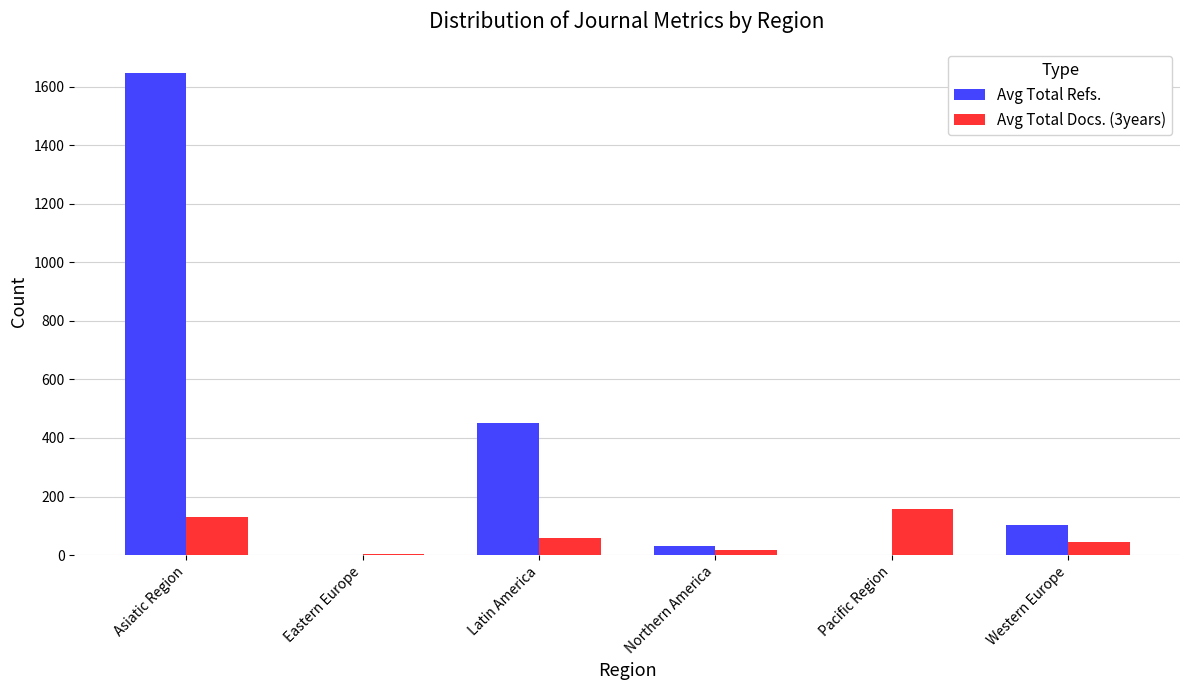

What is the average value of the Avg Total Docs. (3years) series?

68.7